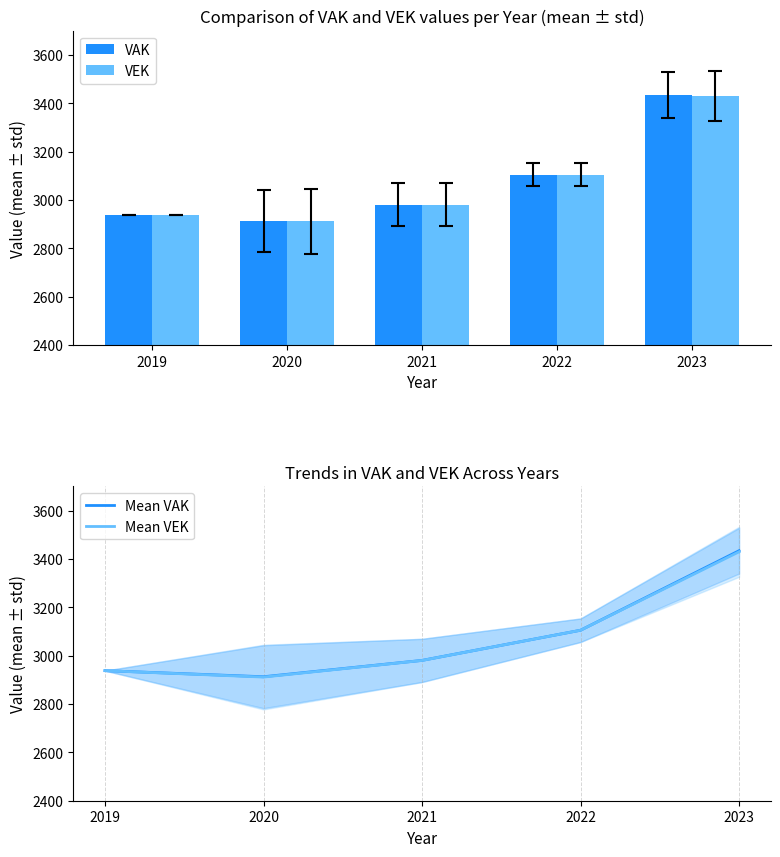

What are all the series names shown in the legend?

VAK, VEK, Mean VAK, Mean VEK